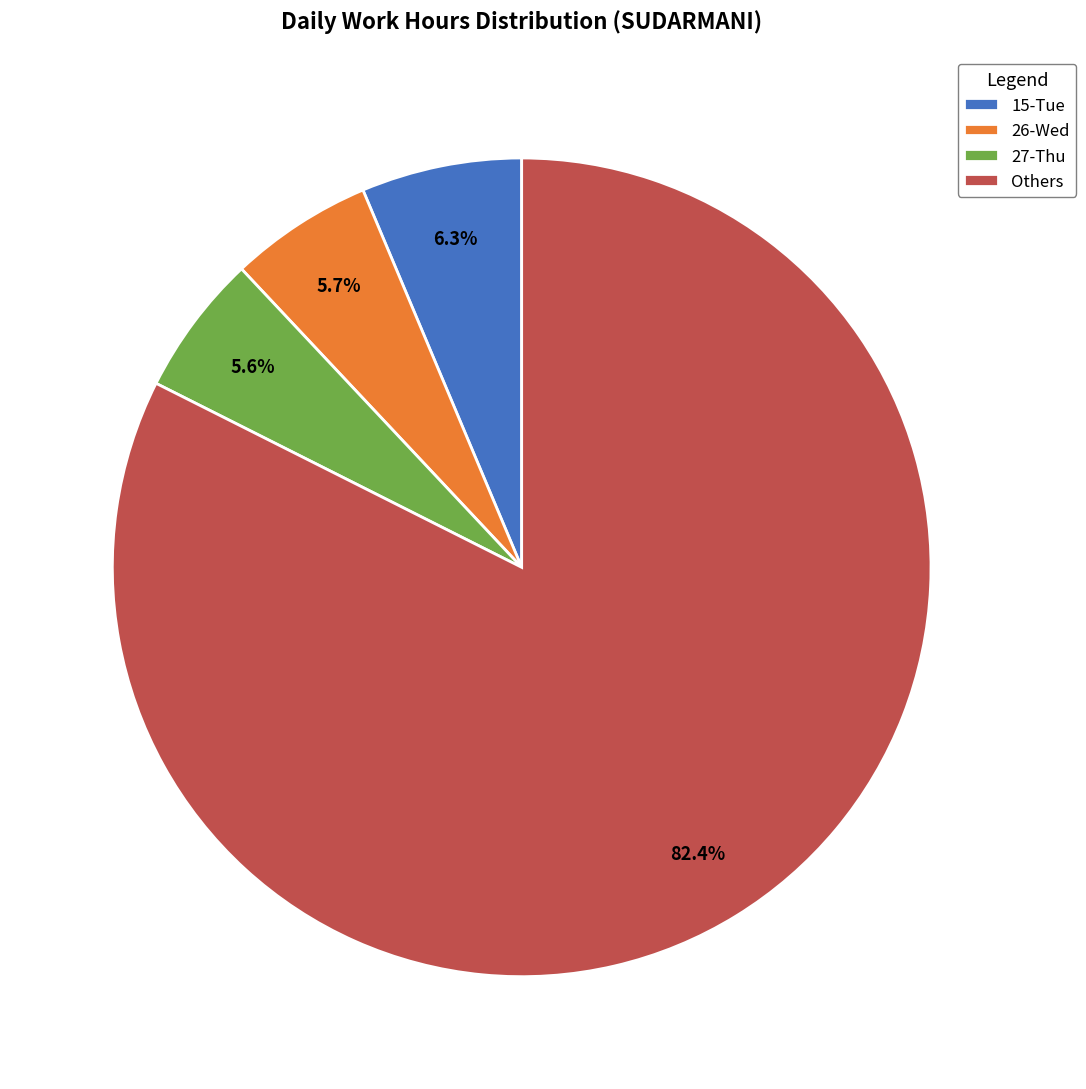

Count the number of slices in the pie.

4